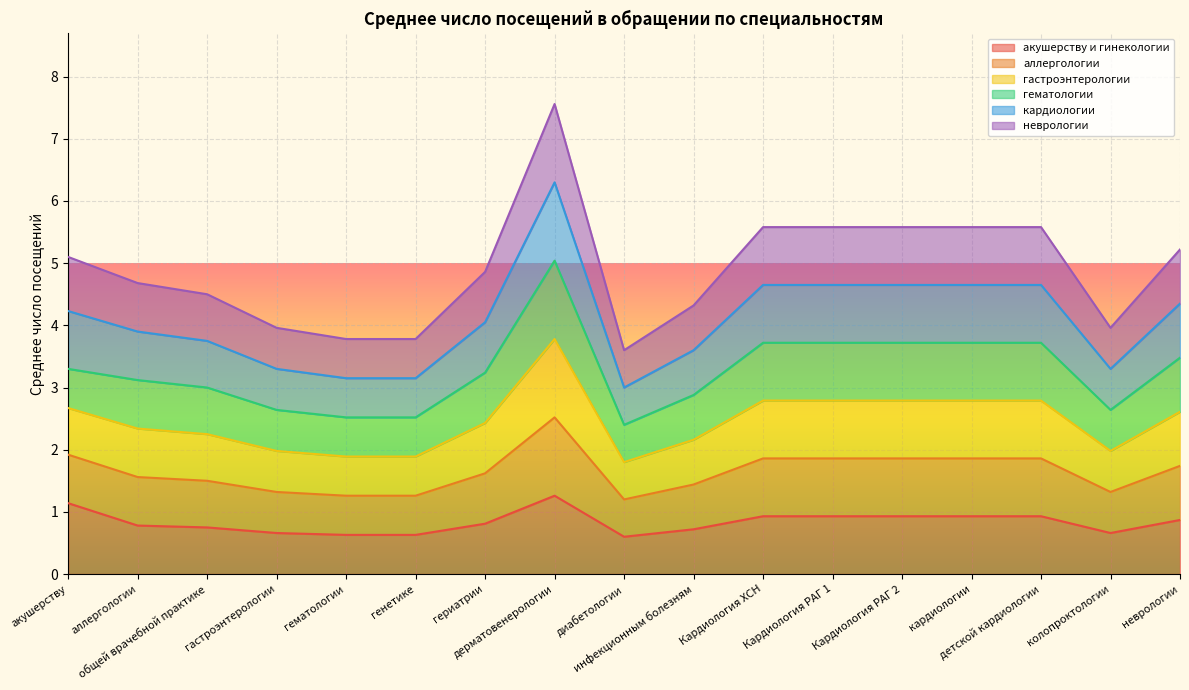

True or false: гастроэнтерологии and неврологии cross at least once.

False